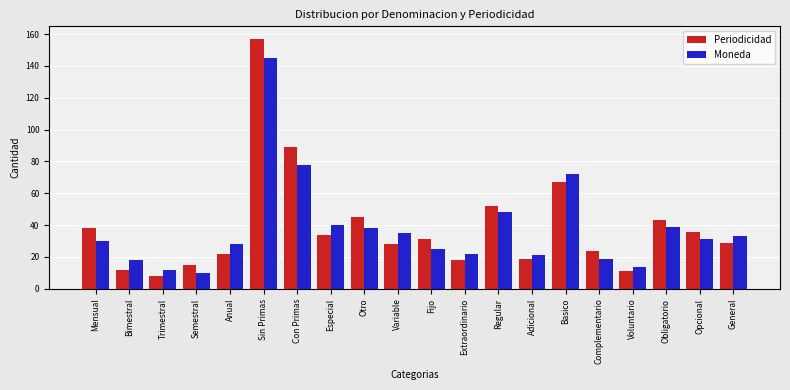

What is the spread (max minus min) of values at Fijo?

6